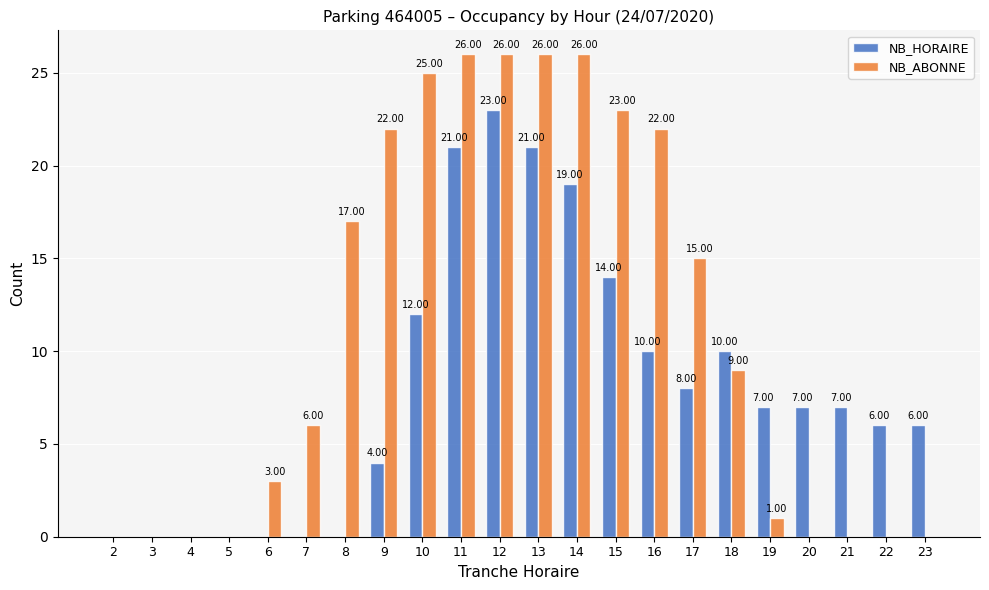

Between 7 and 11, which series saw the biggest shift?

NB_HORAIRE